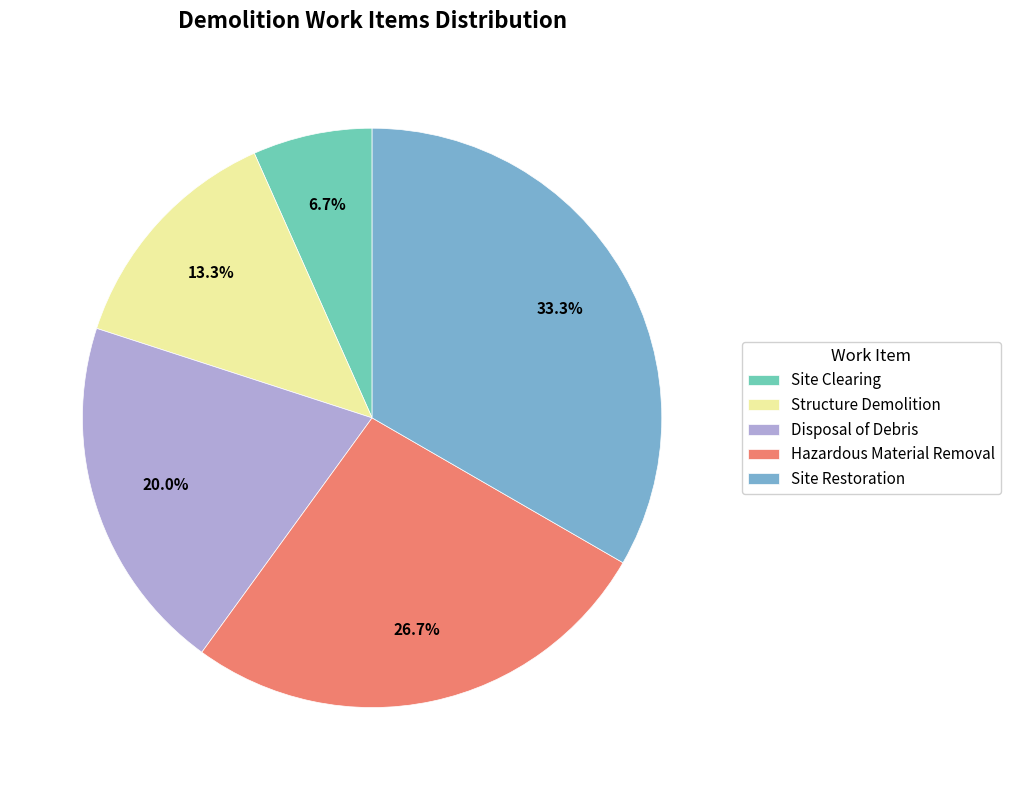

To the nearest percent, what is the combined percentage of Site Clearing and Structure Demolition?

20%